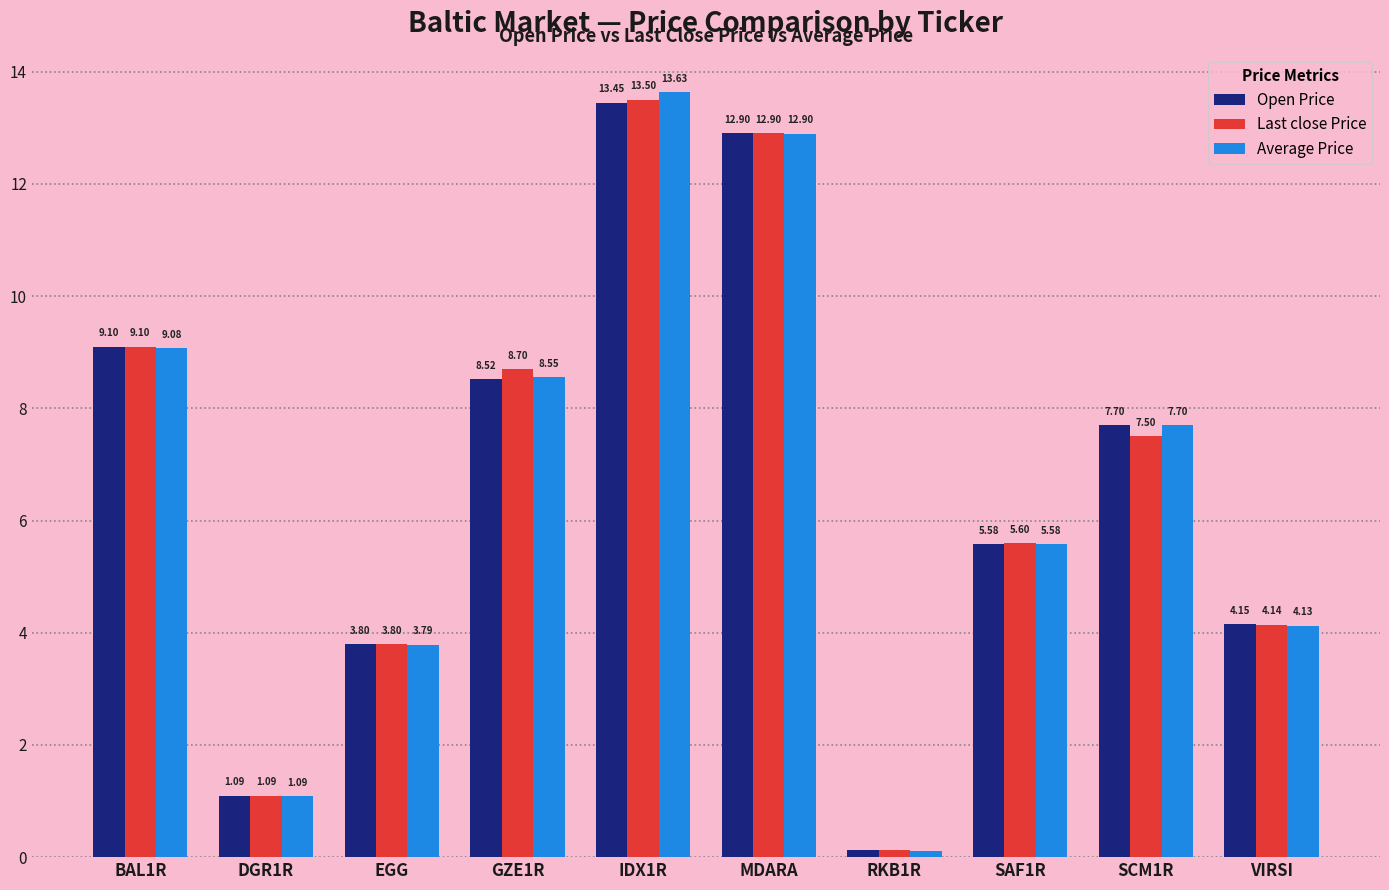

Which series has the largest range (max minus min)?

Average Price